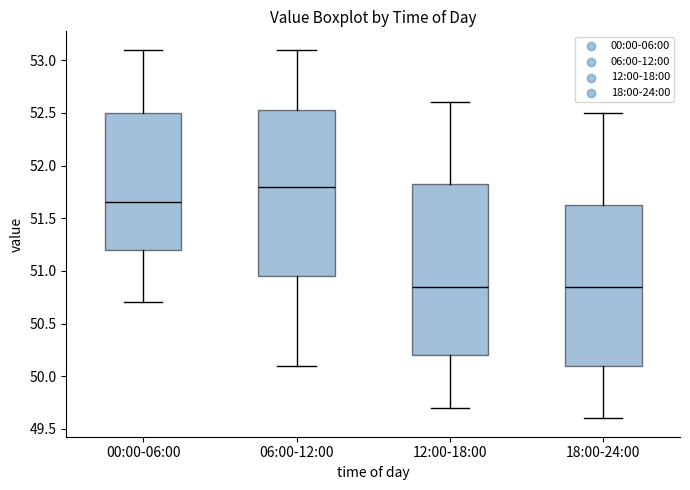

Reading left to right, read every box against the y-axis: the position of its median line, the range the box covers, and the ends of its whiskers. The values are not printed on the chart, so give them approximately, as read against the axis.

00:00-06:00: median 51.65, box 51.20 to 52.50, whiskers 50.70 to 53.10
06:00-12:00: median 51.80, box 50.95 to 52.55, whiskers 50.10 to 53.10
12:00-18:00: median 50.85, box 50.20 to 51.85, whiskers 49.70 to 52.60
18:00-24:00: median 50.85, box 50.10 to 51.65, whiskers 49.60 to 52.50